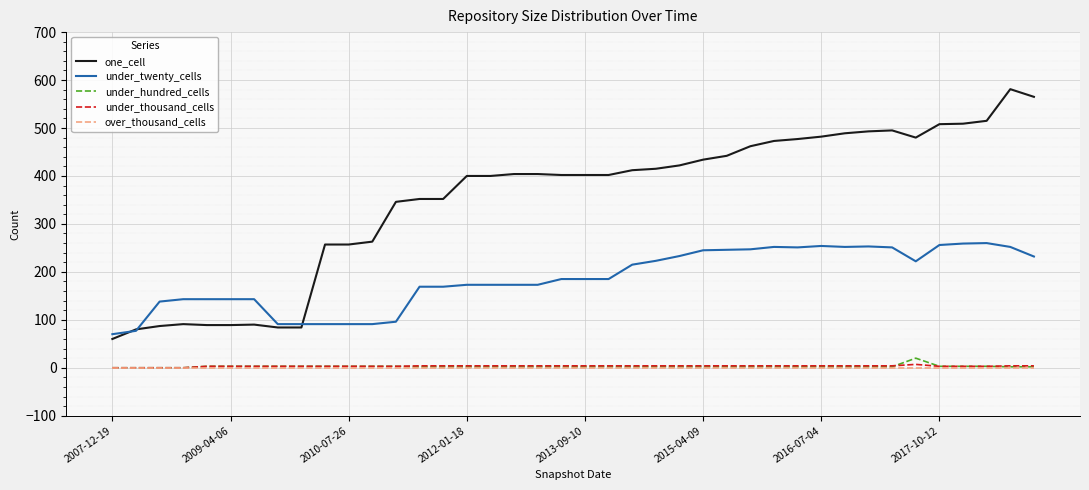

Count the under_thousand_cells values in the range 3 to 4.

35